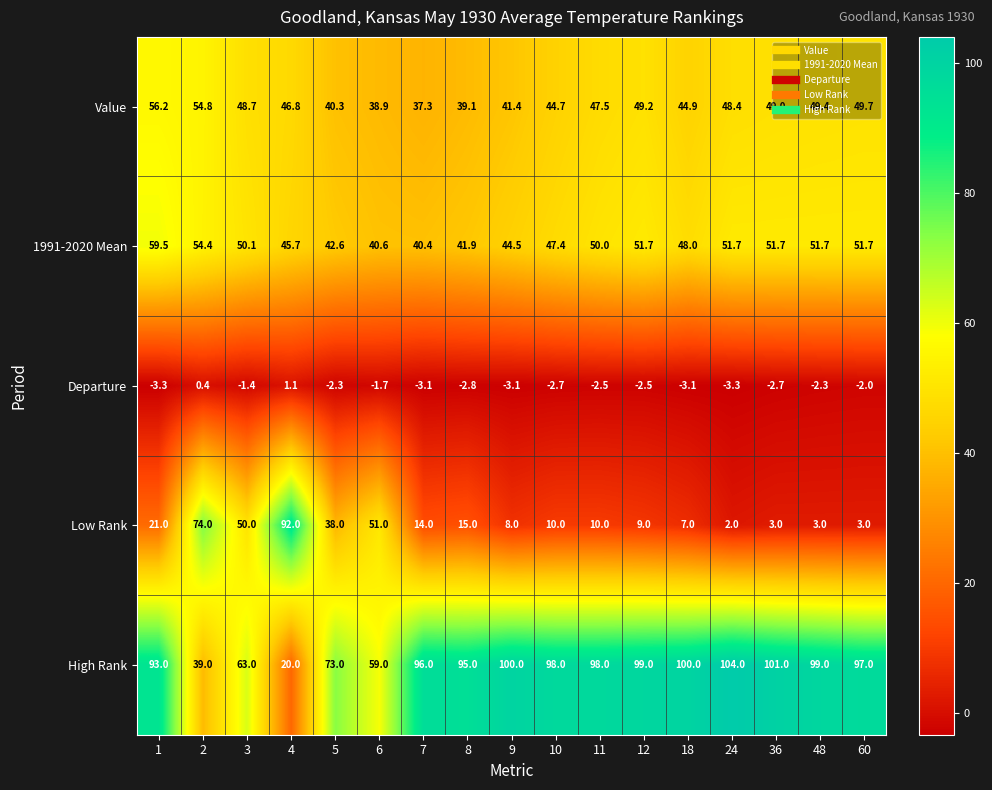

The value of Departure at 10 is -2.7. True or false?

True